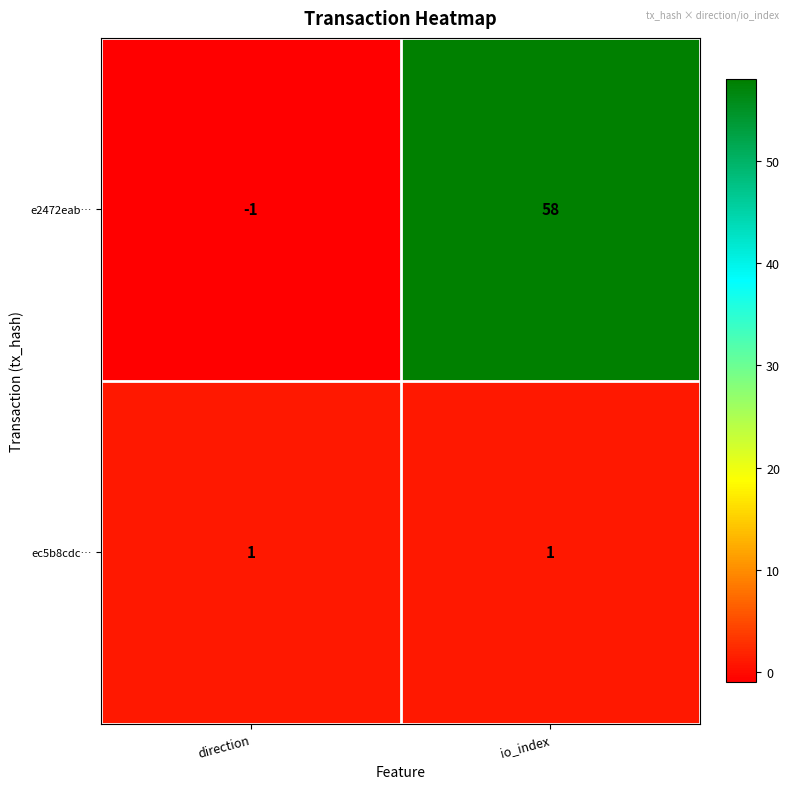

Reading left to right, transcribe all the data shown in this chart.

e2472eab…: direction=-1	io_index=58
ec5b8cdc…: direction=1	io_index=1